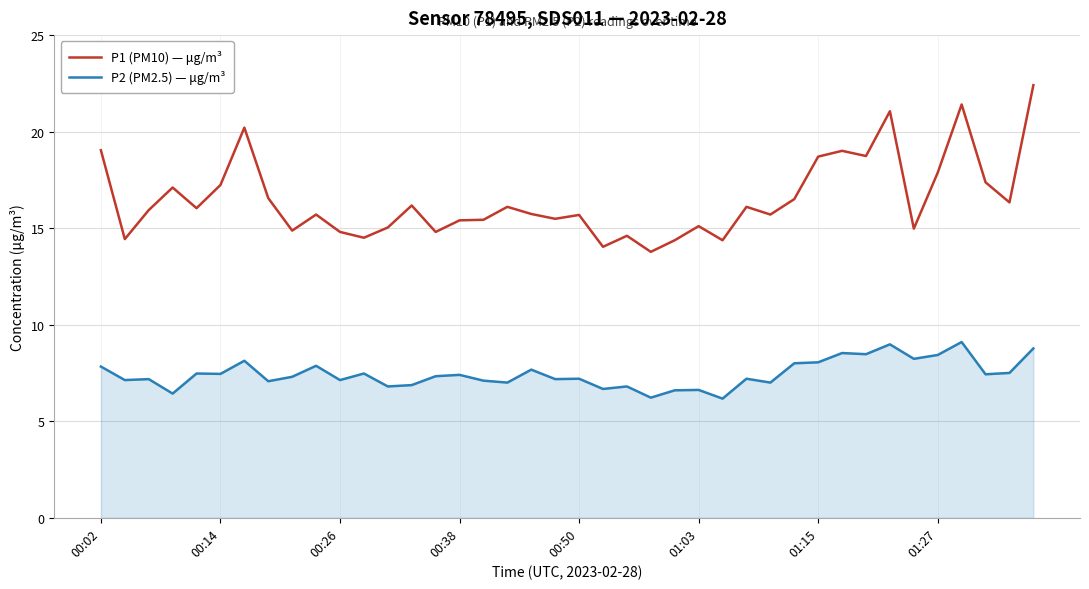

Which series has the widest spread of values?

P1 (PM10) — μg/m³